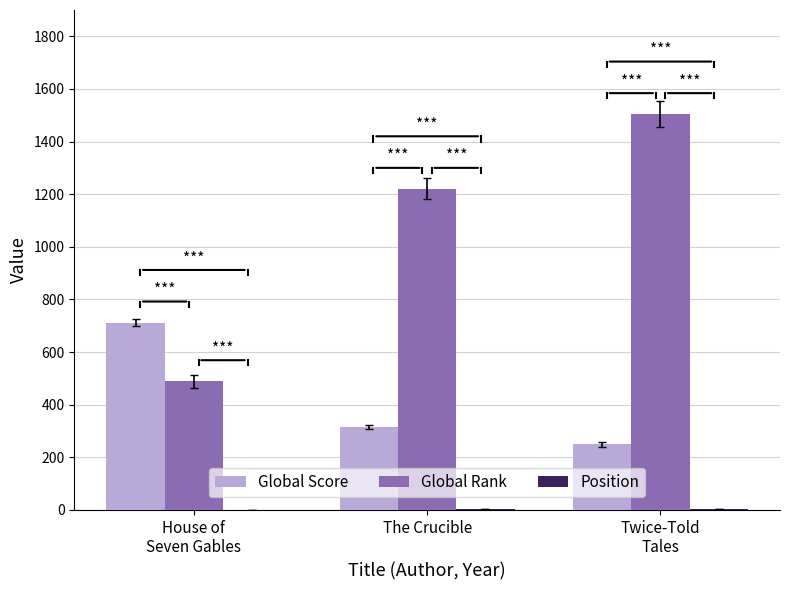

What is the approximate value of Global Rank at House of
Seven Gables, to the nearest 10?

490